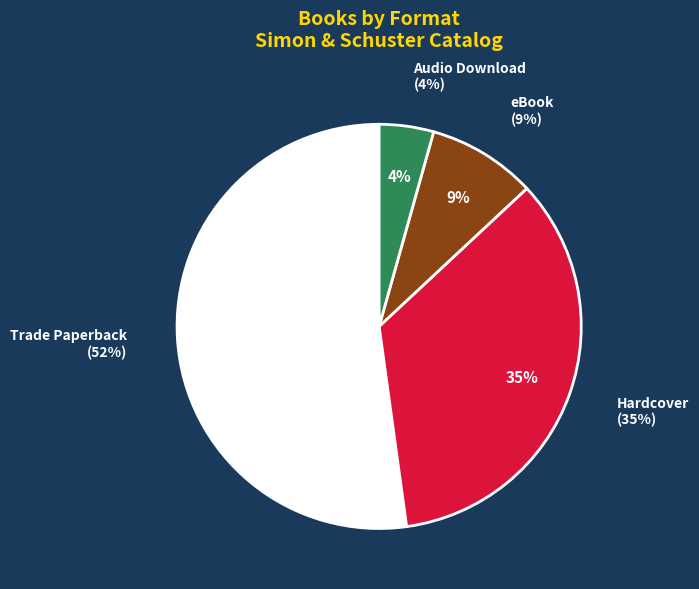

Does eBook account for over 50% of the chart?

No